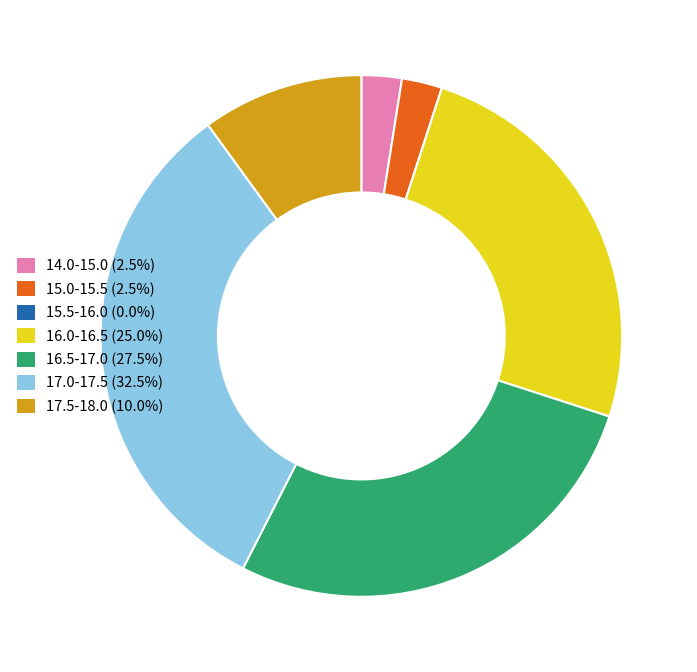

Is there a majority slice in this chart?

No